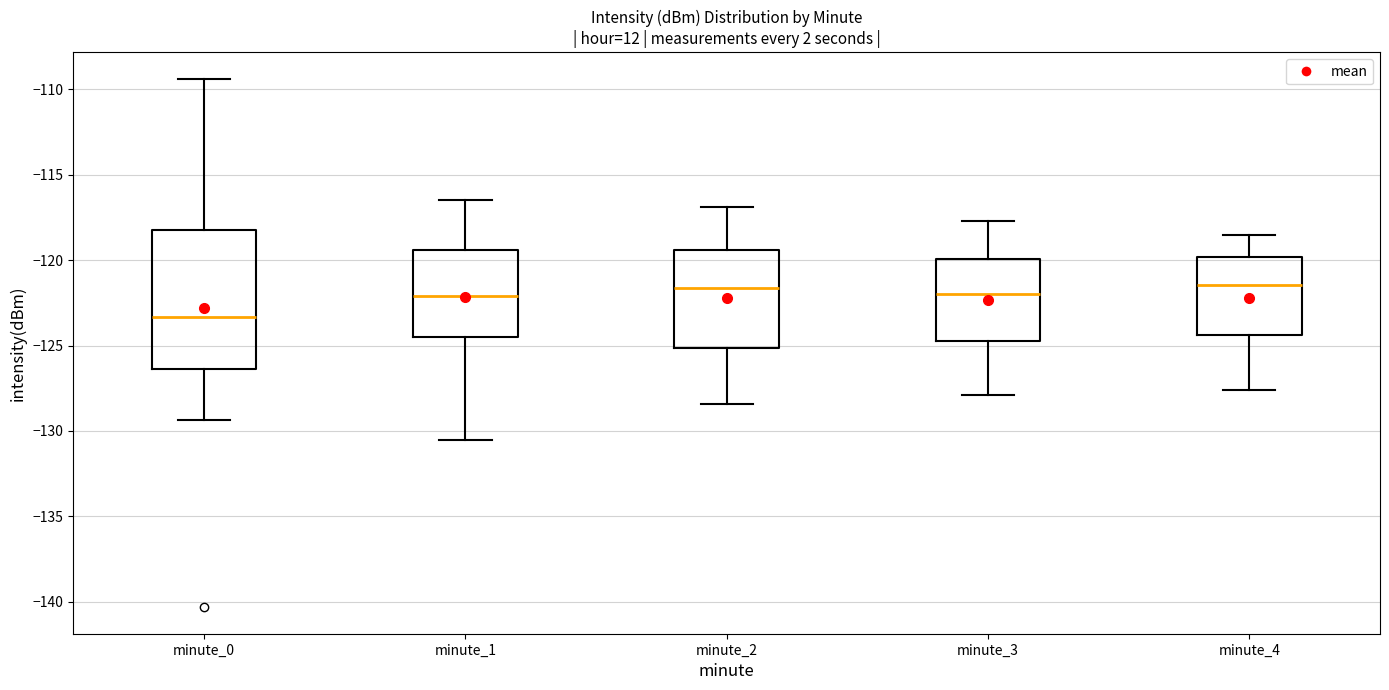

Reading left to right, read every box against the y-axis: the position of its median line, the range the box covers, and the ends of its whiskers. The values are not printed on the chart, so give them approximately, as read against the axis.

minute_0: median -123.5, box -126.5 to -118.0, whiskers -129.5 to -109.5
minute_1: median -122.0, box -124.5 to -119.5, whiskers -130.5 to -116.5
minute_2: median -121.5, box -125.0 to -119.5, whiskers -128.5 to -117.0
minute_3: median -122.0, box -124.5 to -120.0, whiskers -128.0 to -117.5
minute_4: median -121.5, box -124.5 to -120.0, whiskers -127.5 to -118.5